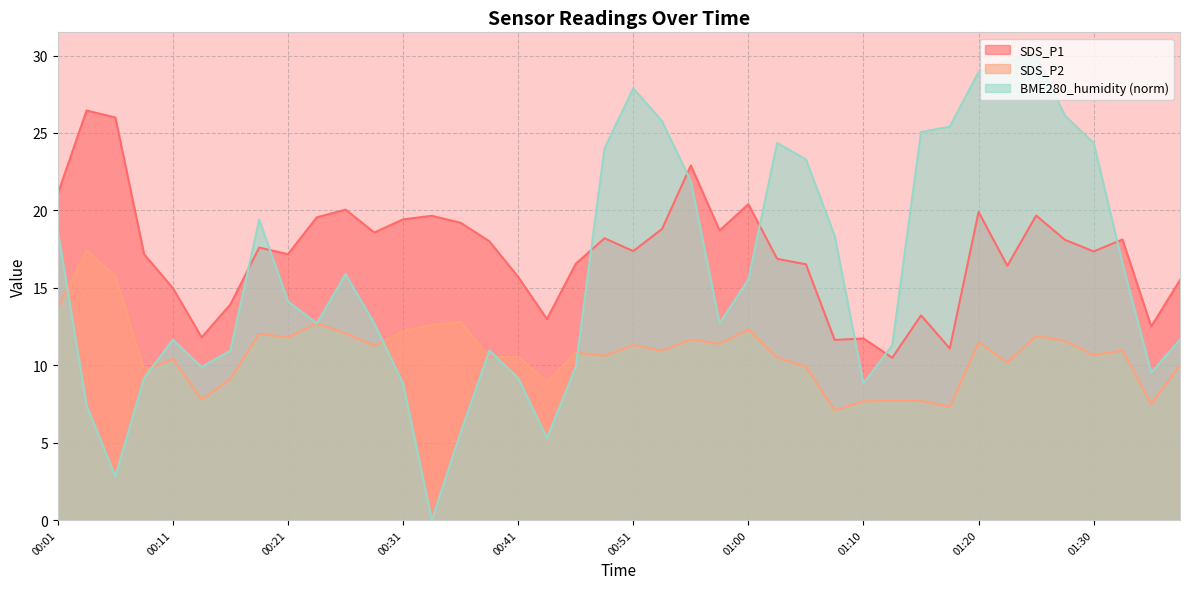

Where is the first local minimum for BME280_humidity?

00:06